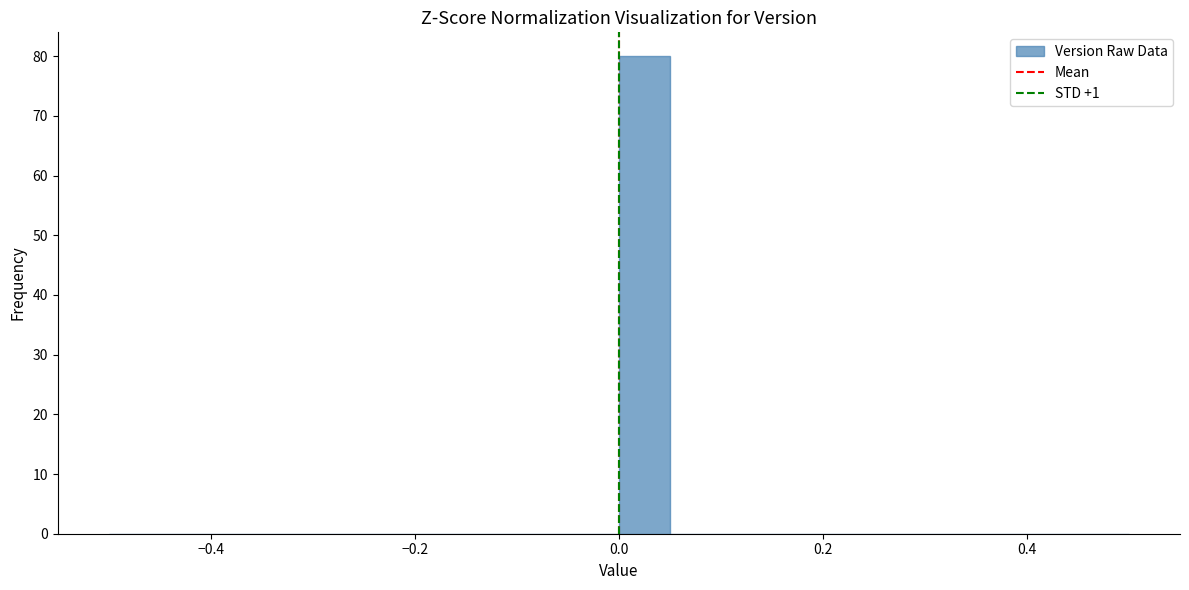

Read against the x-axis, roughly where is the centre of the tallest bar?

0.02